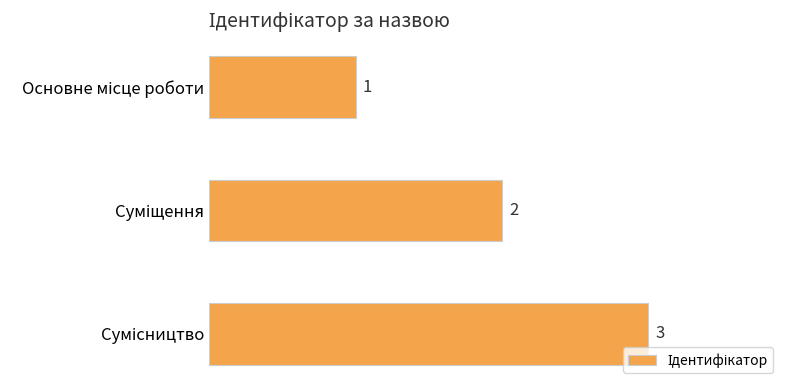

What is the greatest value displayed?

3